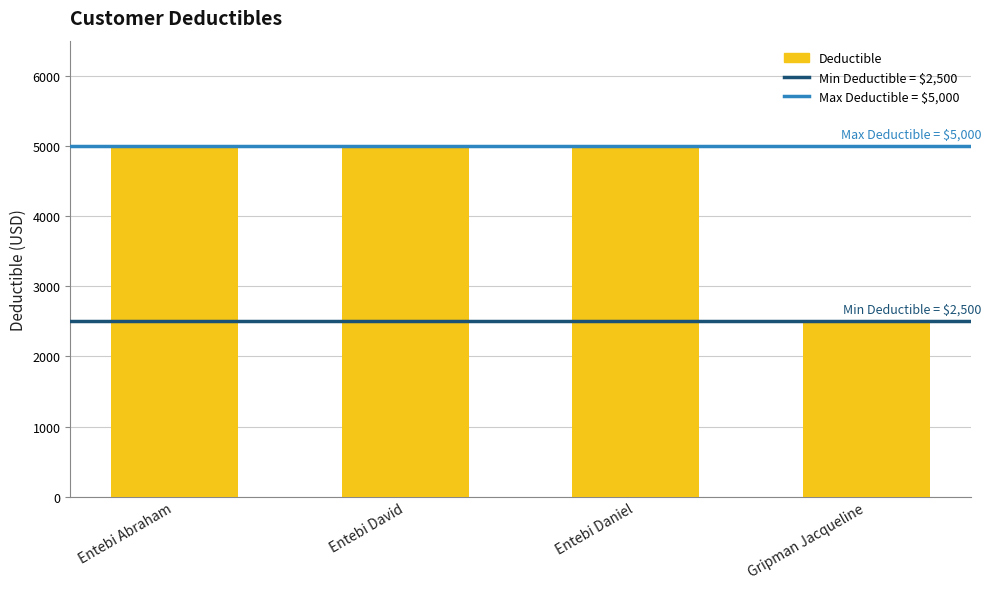

What is the change in value from Entebi David to Gripman Jacqueline?

-2500